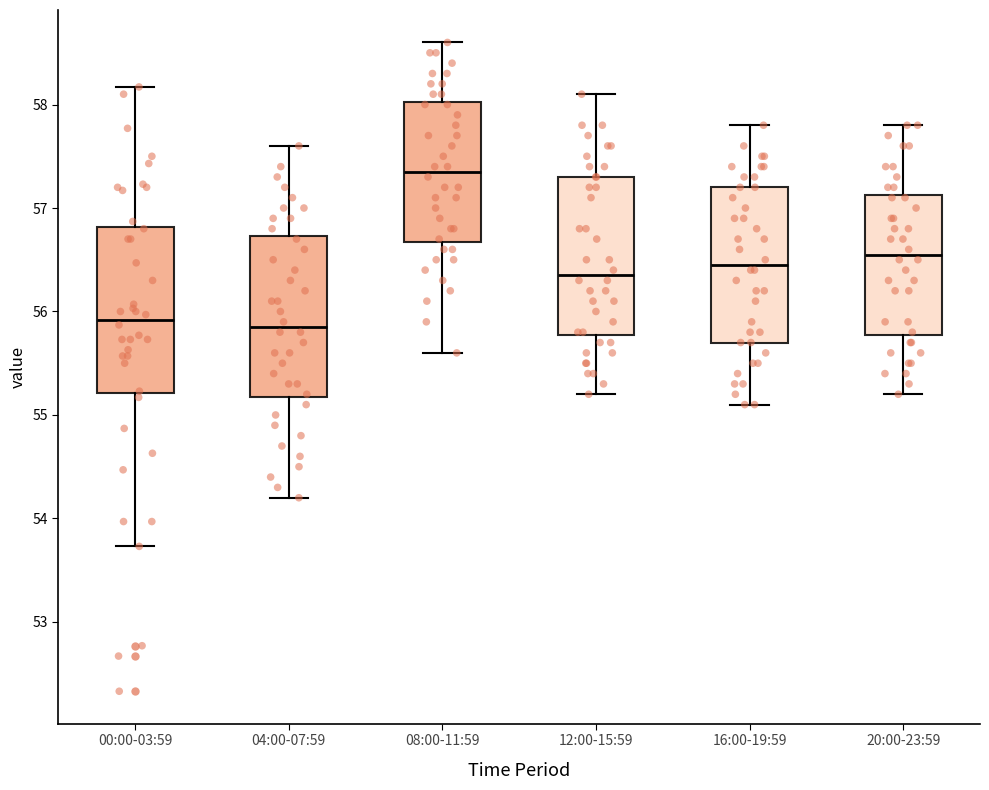

Reading left to right, transcribe this box plot: for each box, give where its median line is, the range the box spans, and where its two whiskers end, as read against the y-axis. The values are not printed on the chart, so give them approximately, as read against the axis.

00:00-03:59: median 55.9, box 55.2 to 56.8, whiskers 53.7 to 58.2
04:00-07:59: median 55.9, box 55.2 to 56.7, whiskers 54.2 to 57.6
08:00-11:59: median 57.4, box 56.7 to 58.0, whiskers 55.6 to 58.6
12:00-15:59: median 56.4, box 55.8 to 57.3, whiskers 55.2 to 58.1
16:00-19:59: median 56.5, box 55.7 to 57.2, whiskers 55.1 to 57.8
20:00-23:59: median 56.6, box 55.8 to 57.1, whiskers 55.2 to 57.8